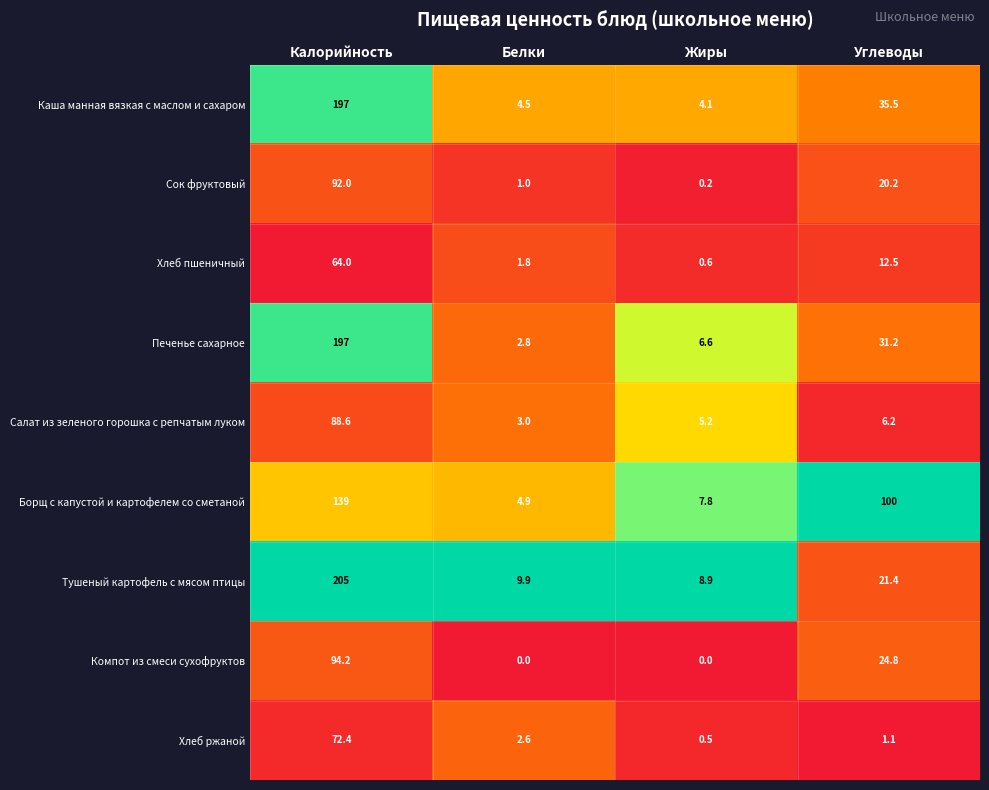

Which series changed the most between Калорийность and Углеводы?

Тушеный картофель с мясом птицы